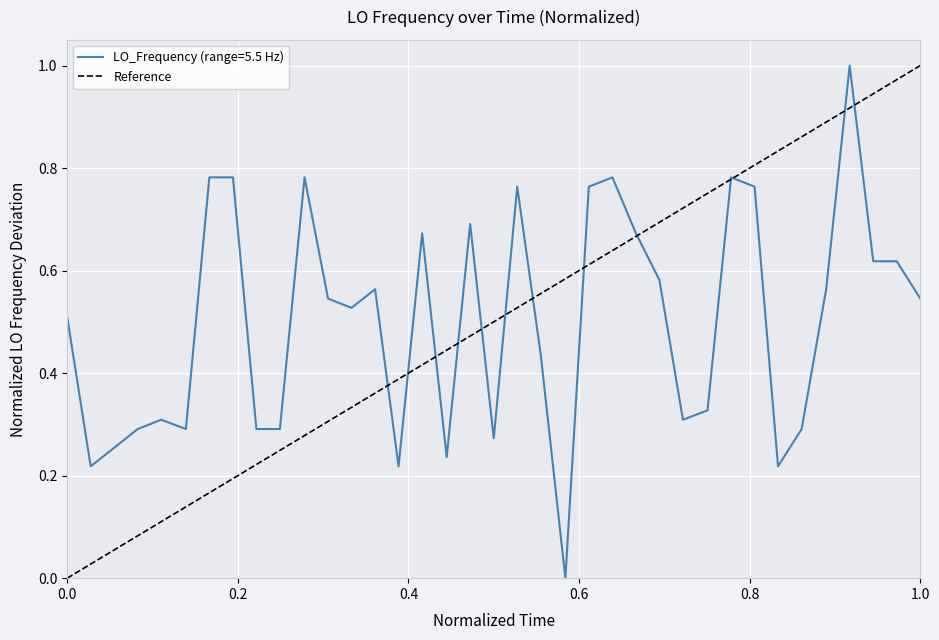

How many values are between 0 and 1?

2